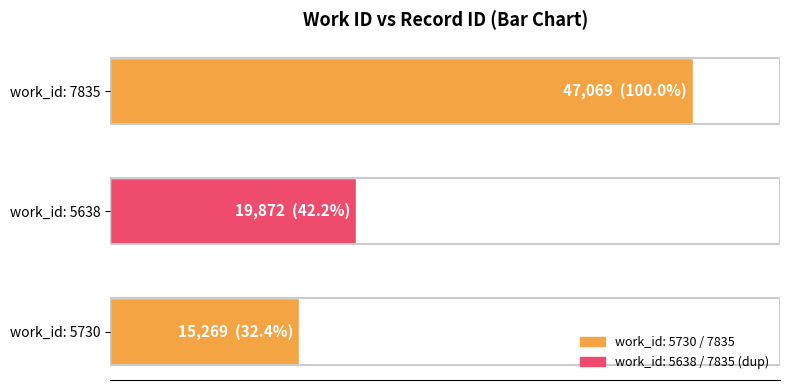

Rank the categories by value from lowest to highest.

work_id: 5730, work_id: 5638, work_id: 7835